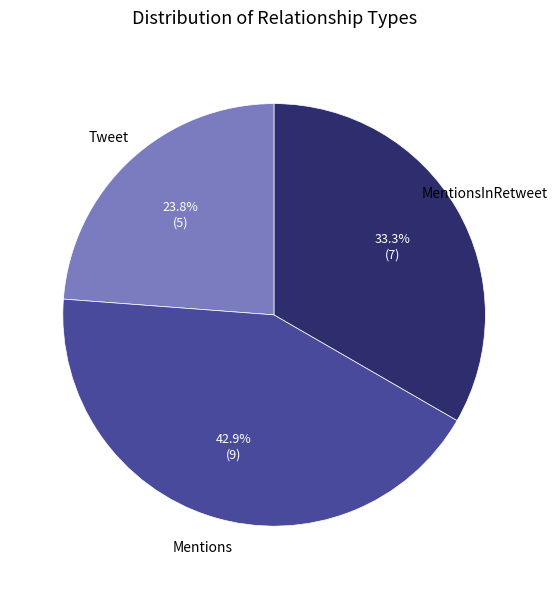

Is there a majority slice in this chart?

No